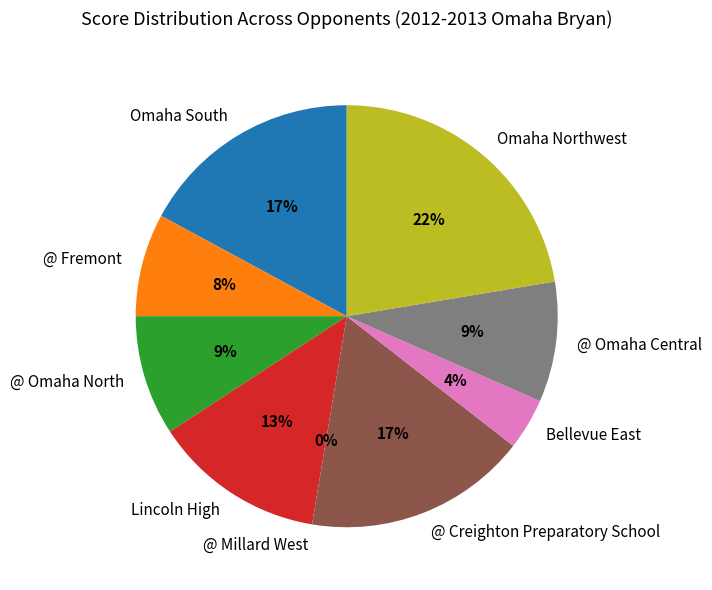

Between @ Omaha Central and @ Omaha North, which is larger?

@ Omaha Central